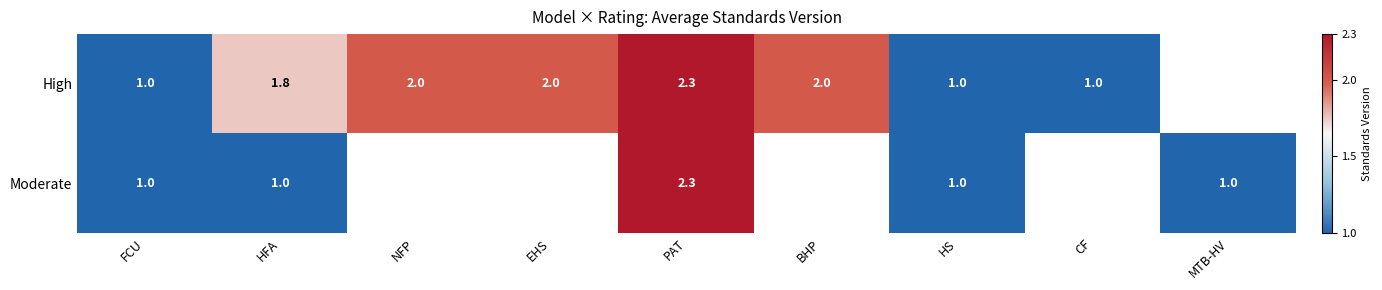

What is the sum of the High values at BHP and HS?

3.0